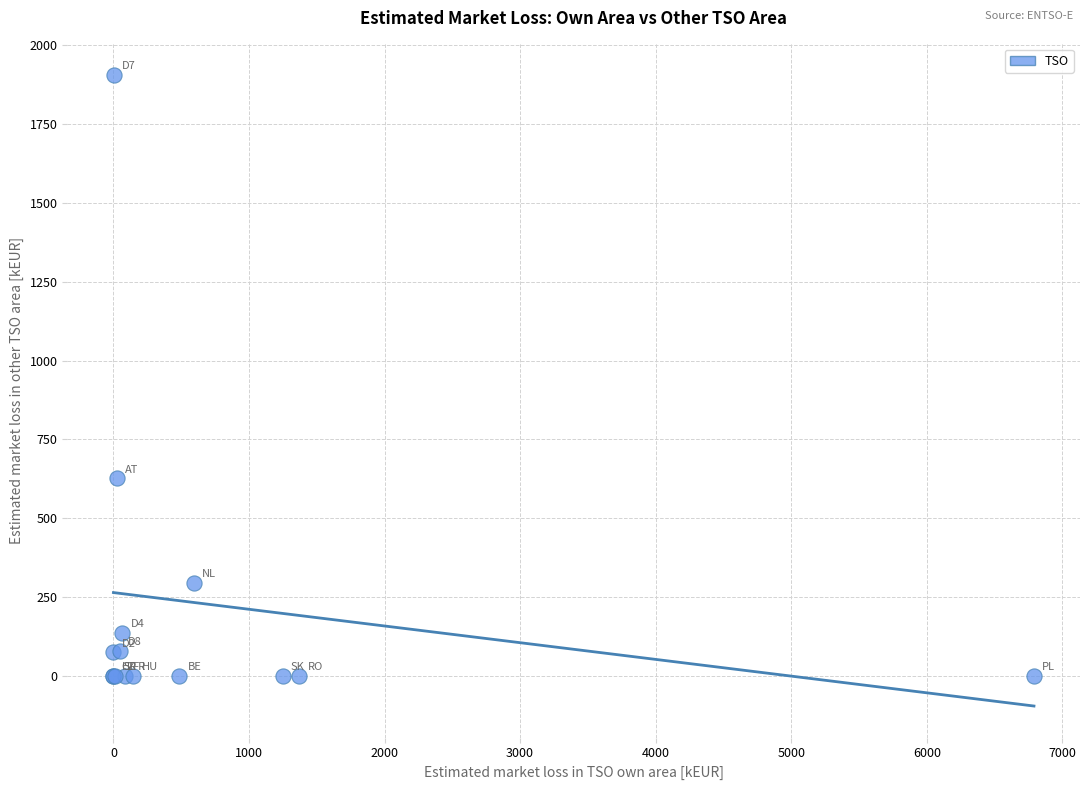

What Y value in the scatter plot is closest to 953?

626.0